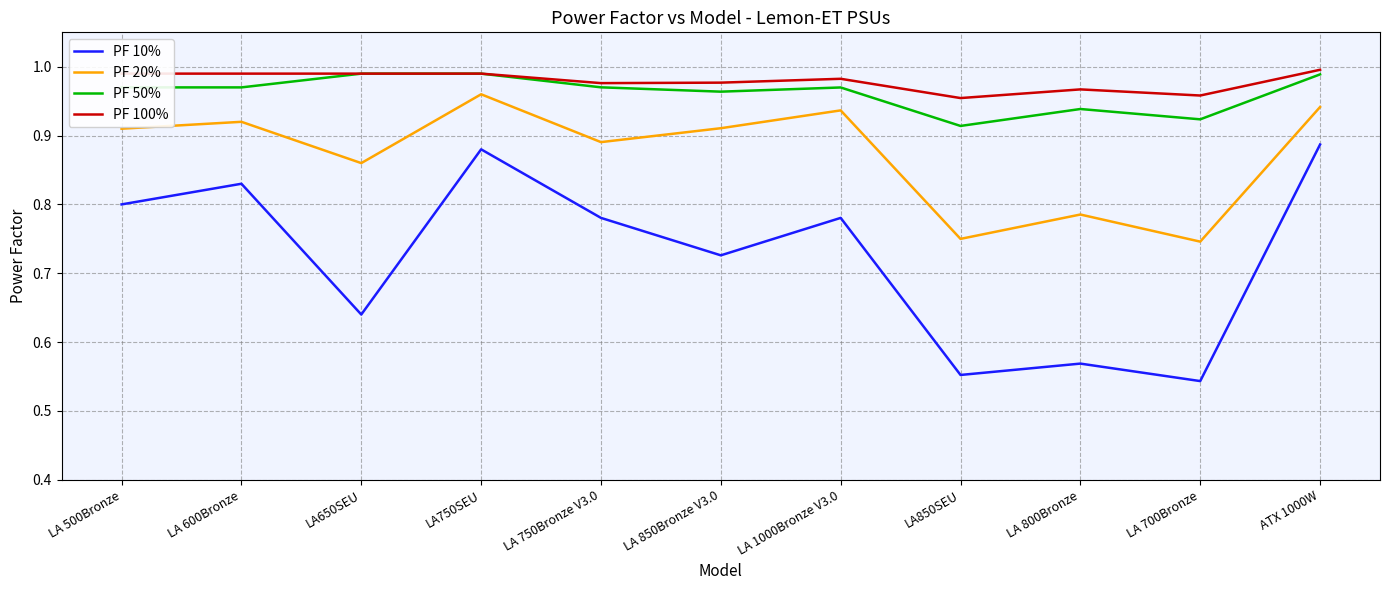

True or false: PF 10% and PF 20% cross at least once.

False